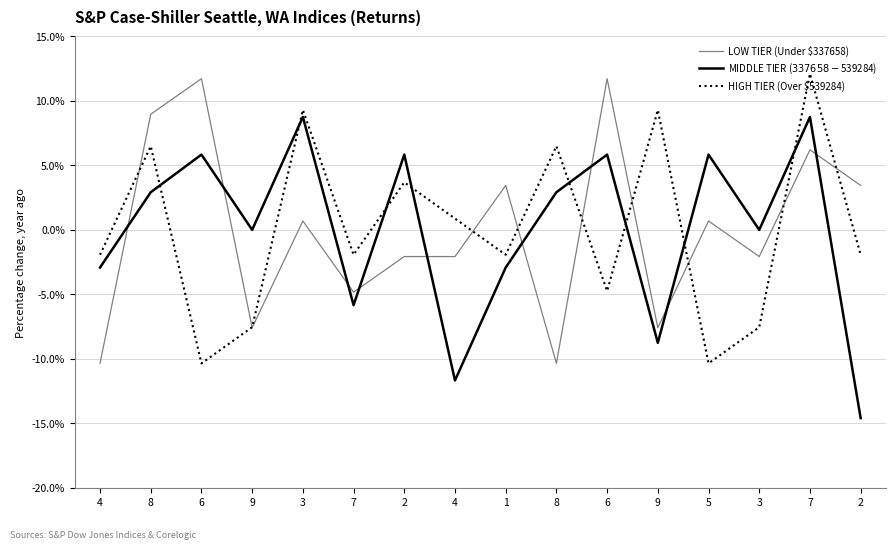

How many values in the MIDDLE TIER ($337658 - $539284) series exceed 2?

8